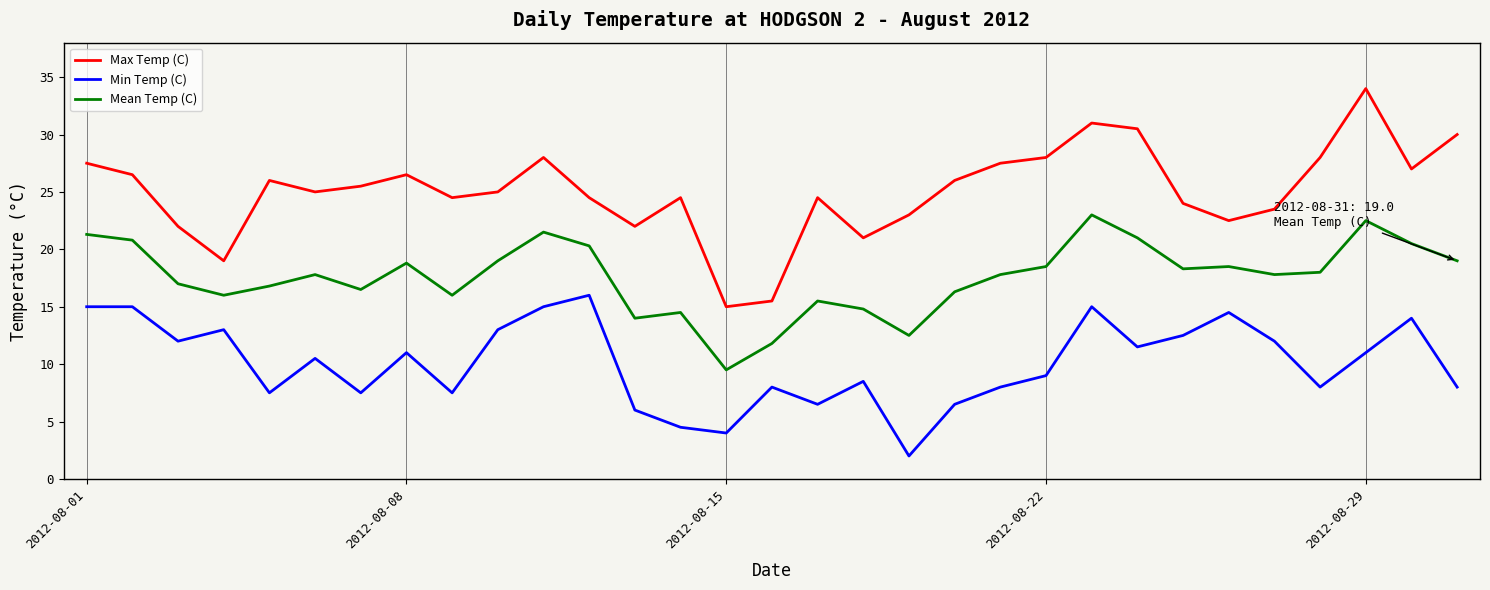

True or false: Max Temp (C) and Min Temp (C) cross at least once.

False